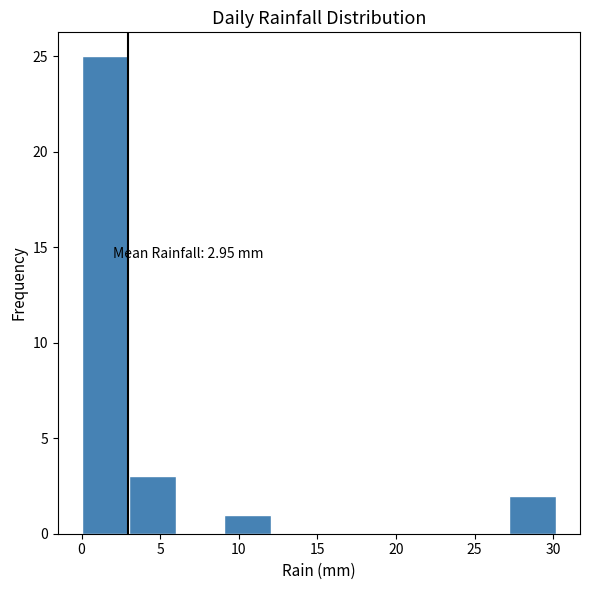

Which range on the x-axis has the tallest bar?

0 to 3